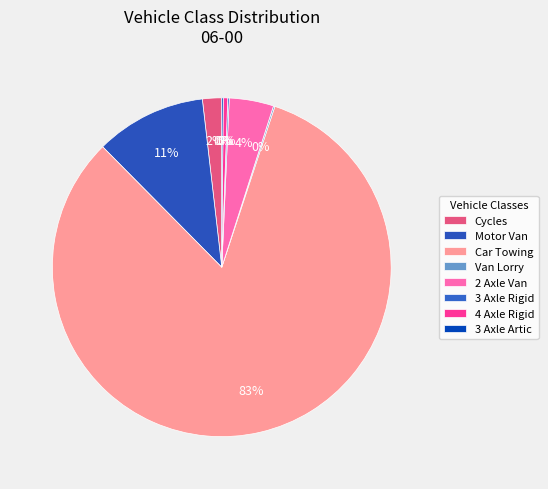

Which has a higher value, Van Lorry or 3 Axle Artic?

Van Lorry